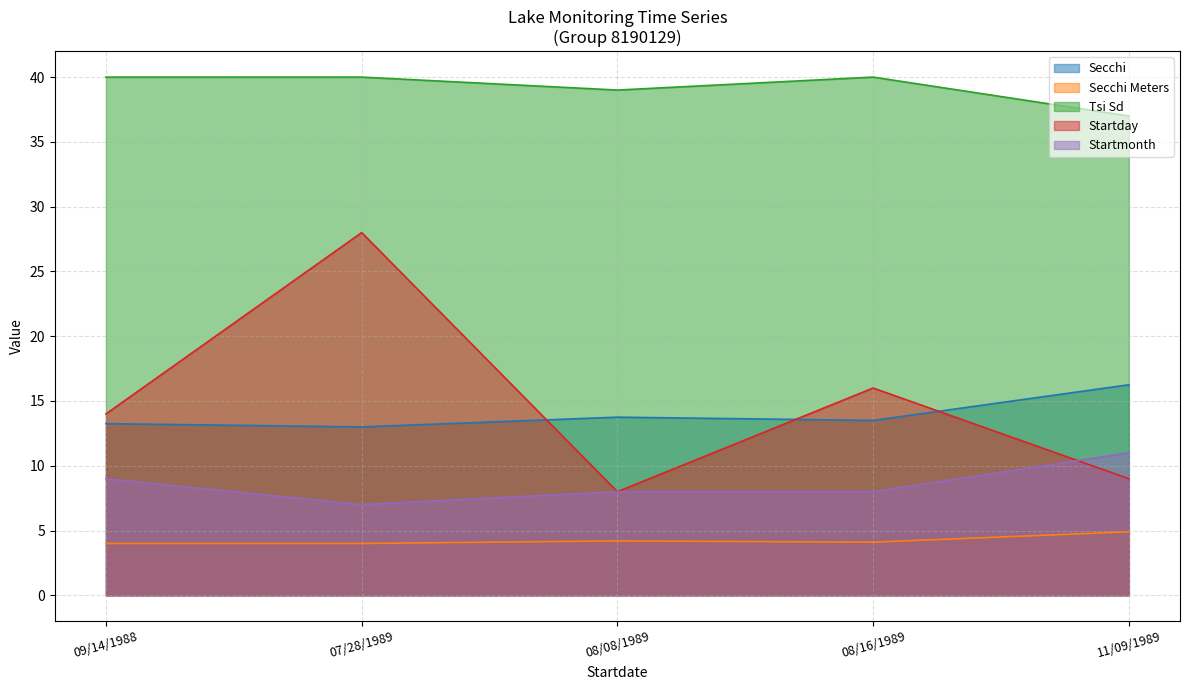

Is the value of Tsi Sd at 11/09/1989 greater than the value of Startmonth at 07/28/1989?

Yes